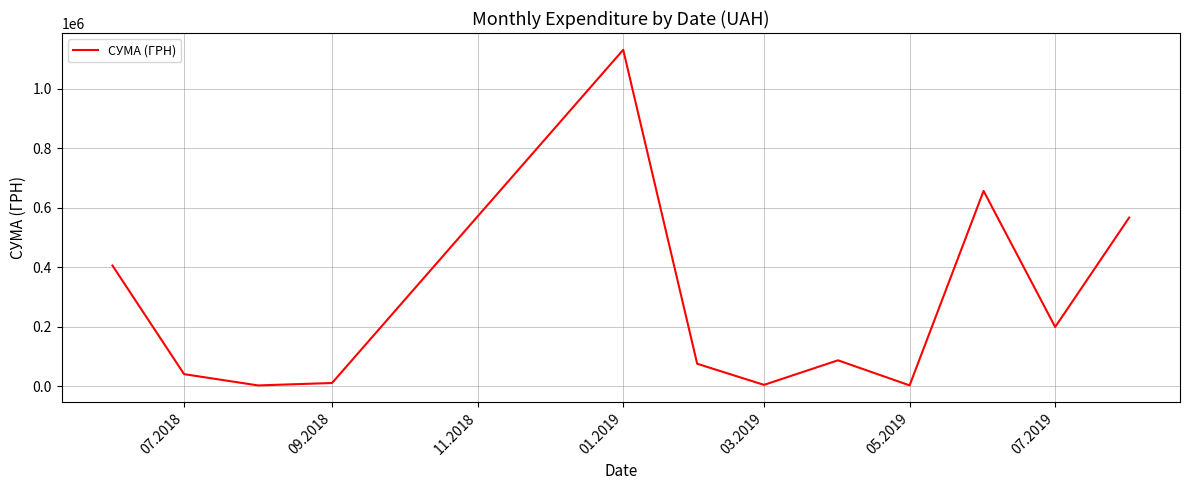

What is the maximum value shown in the chart?

1130183.7